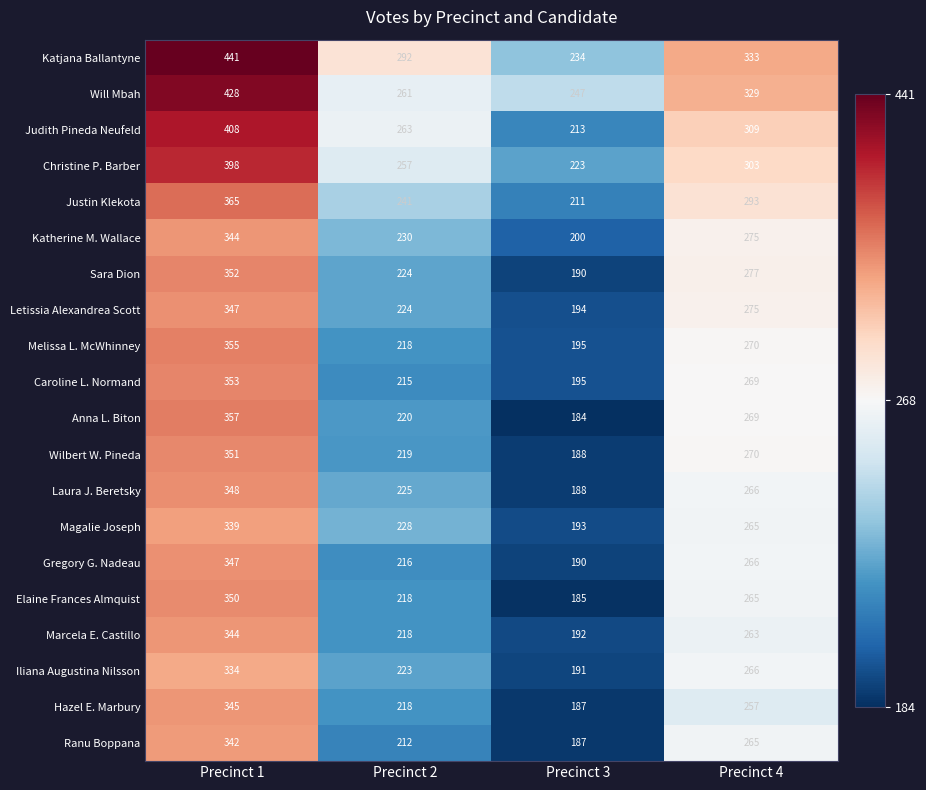

Is it true that Christine P. Barber equals 160 at Precinct 2?

False